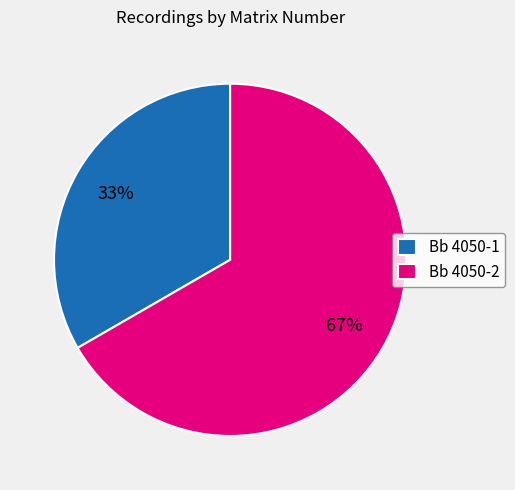

Which slice is the largest?

Bb 4050-2